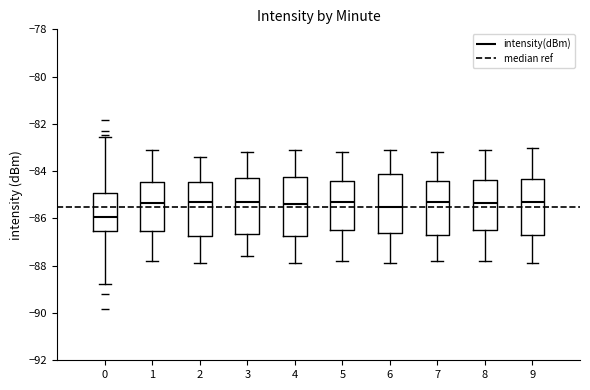

Where is the lower edge of the box at x = 6 on the y-axis? The values are not printed on the chart, so give them approximately, as read against the axis.

-86.6